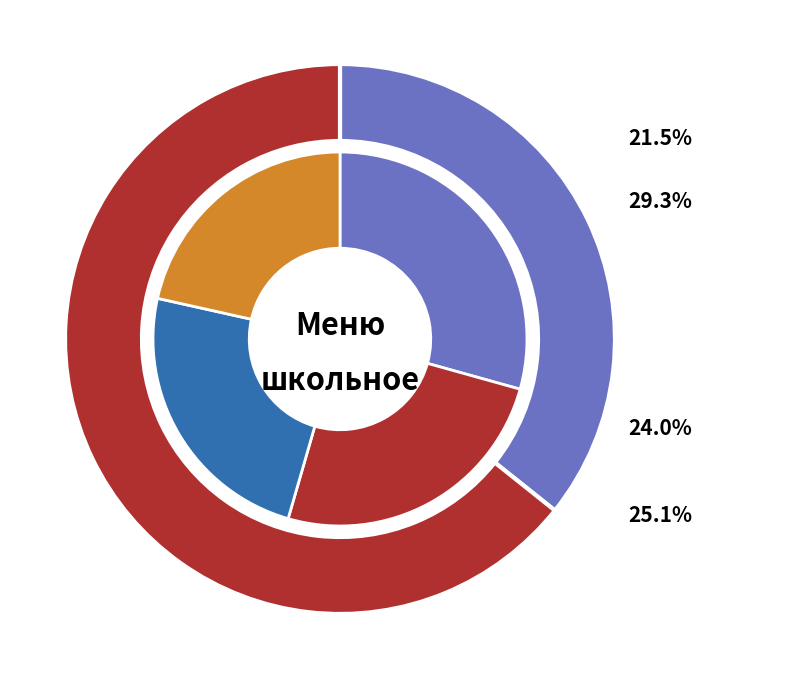

To the nearest percent, what portion does Какао с молоком represent?

12%